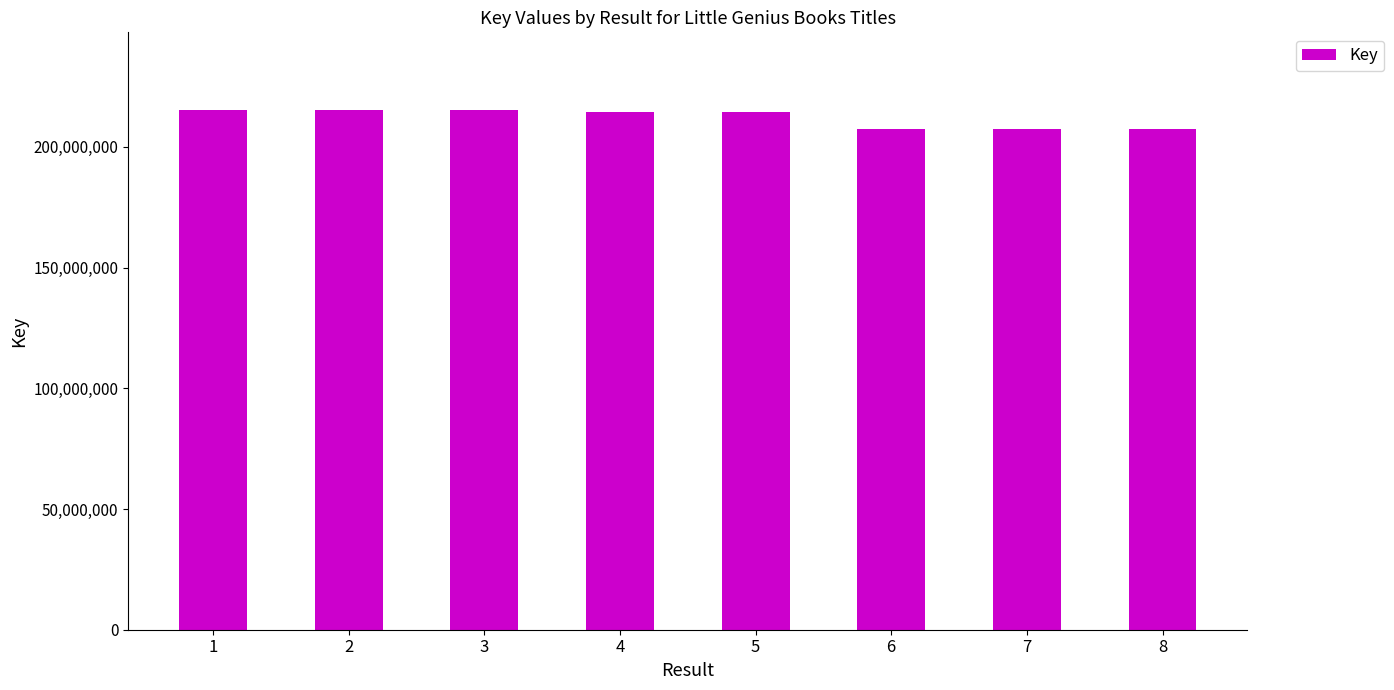

The value at 7 is 207296234. True or false?

True